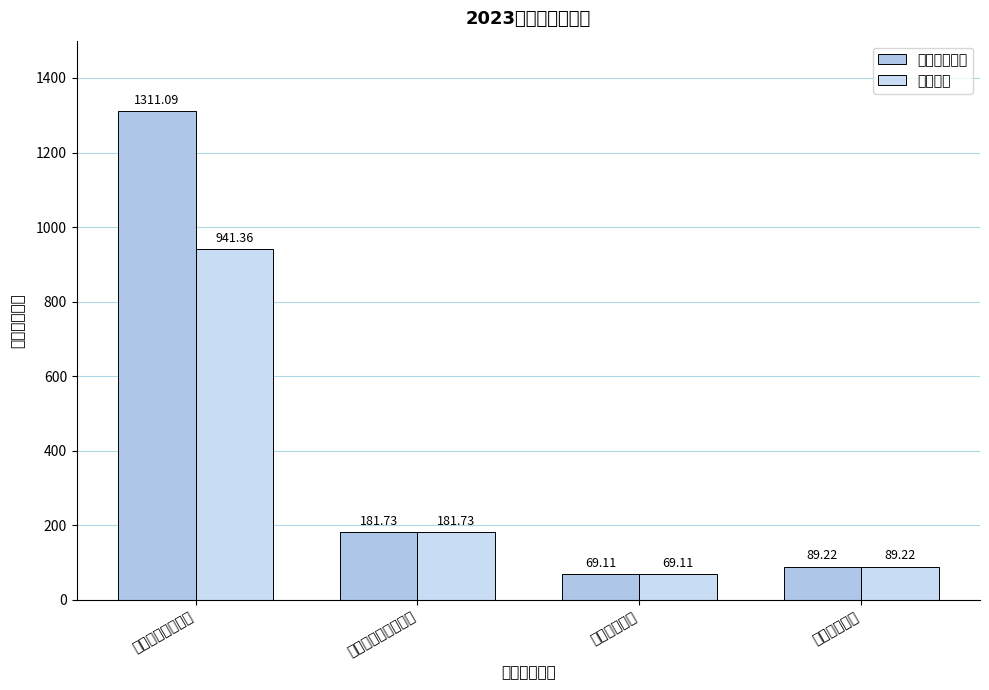

What is the maximum value shown in the chart?

1311.1